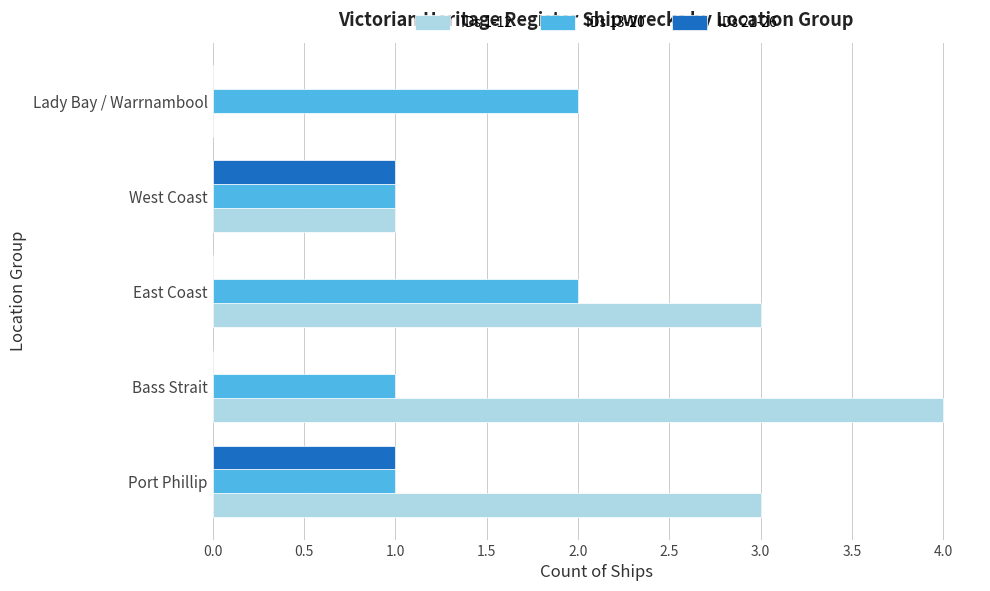

Is the value of IDs 21-26 at Bass Strait greater than the value of IDs 1-12 at East Coast?

No